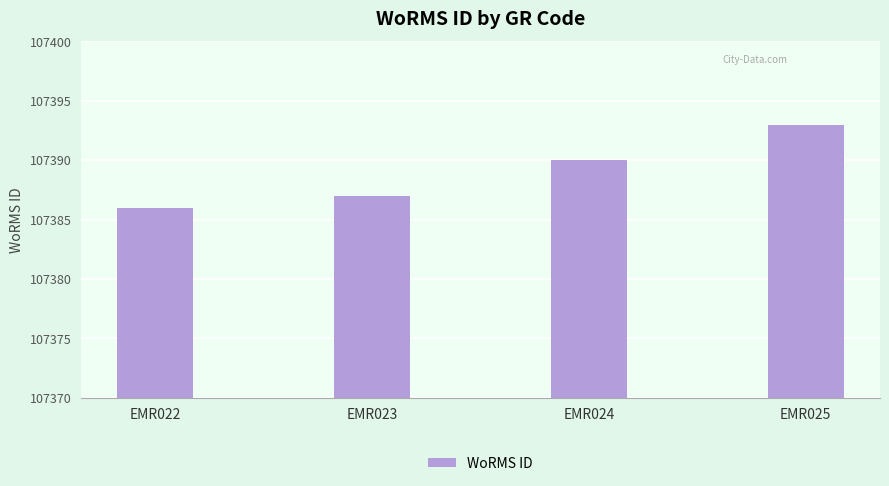

At which category does the chart reach its peak across all series?

EMR025